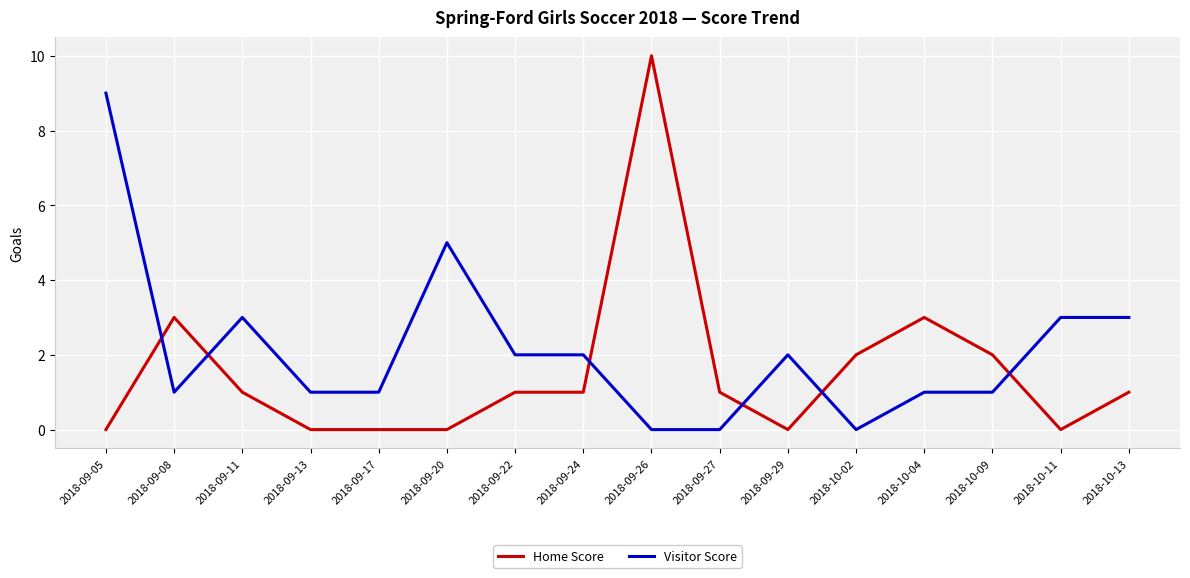

At which category is the sum across all series the highest?

2018-09-26